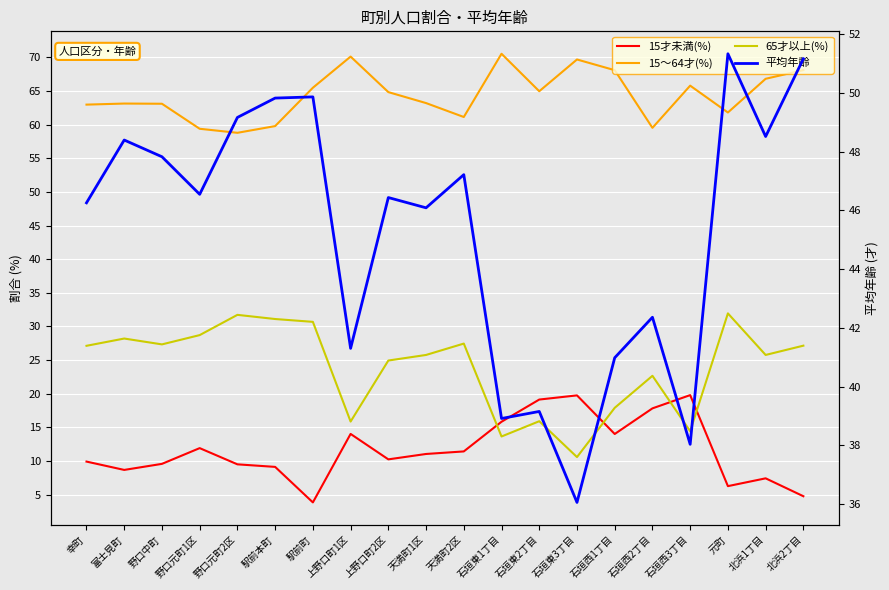

Reading left to right, transcribe all the data shown in this chart.

15才未満(%): 9.9	8.7	9.6	11.9	9.5	9.1	3.8	14.0	10.2	11.0	11.4	15.8	19.1	19.8	14.0	17.8	19.8	6.3	7.4	4.8
15～64才(%): 63.0	63.1	63.1	59.4	58.8	59.8	65.5	70.1	64.8	63.2	61.1	70.5	65.0	69.7	68.1	59.5	65.8	61.8	66.8	68.1
65才以上(%): 27.1	28.2	27.3	28.7	31.7	31.1	30.7	15.9	24.9	25.8	27.4	13.6	15.9	10.6	17.9	22.7	14.4	31.9	25.8	27.1
平均年齢: 46.3	48.4	47.8	46.5	49.2	49.8	49.9	41.3	46.4	46.1	47.2	38.9	39.1	36.0	41.0	42.4	38.0	51.3	48.5	51.2